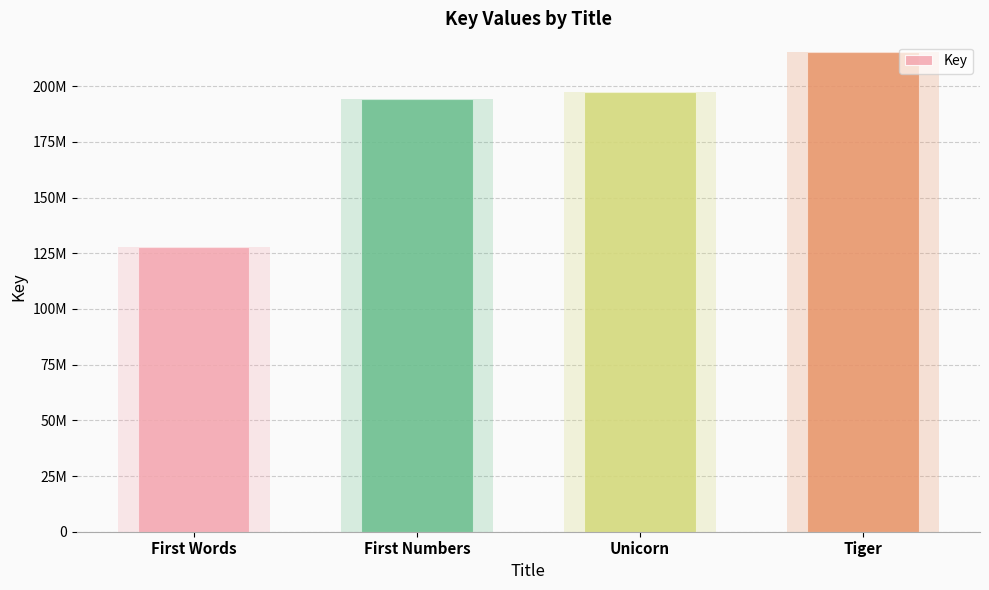

Reading right to left, list all the values displayed in this chart.

215400819	197387175	194179001	127677268